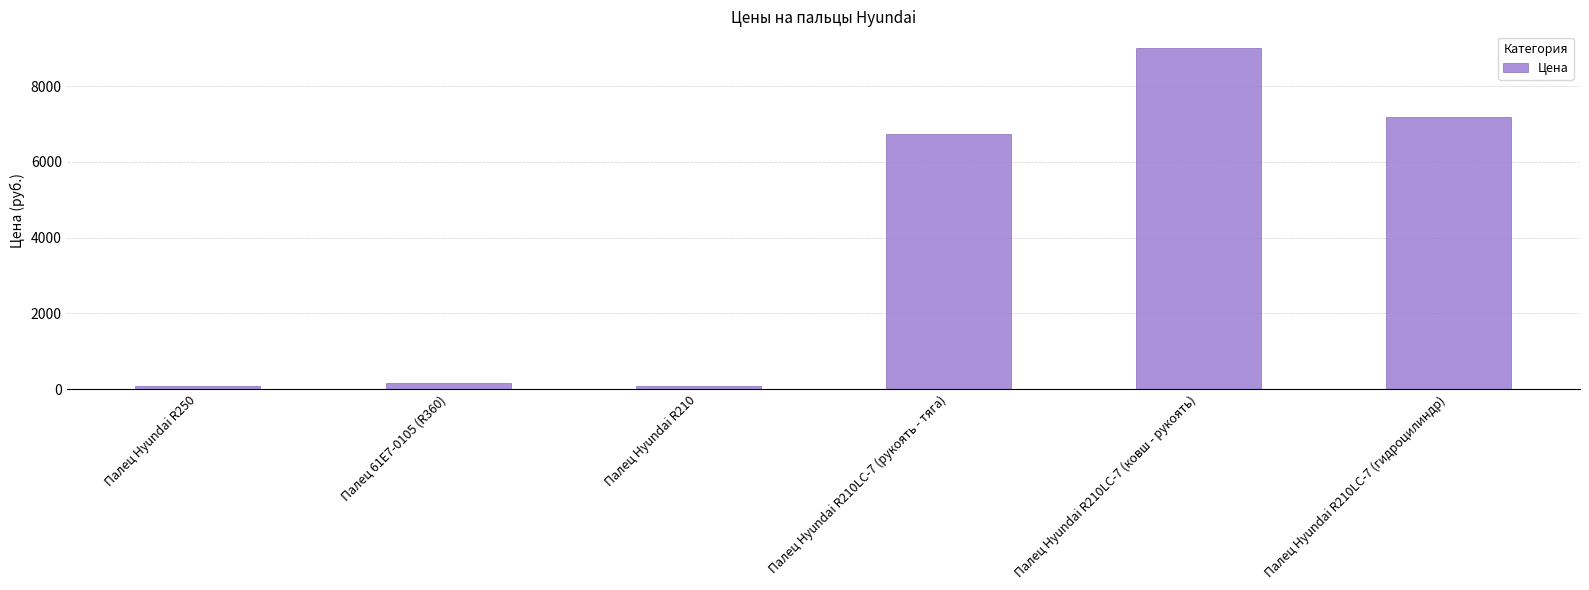

The chart shows a value of 71 at Палец Hyundai R210. True or false?

True